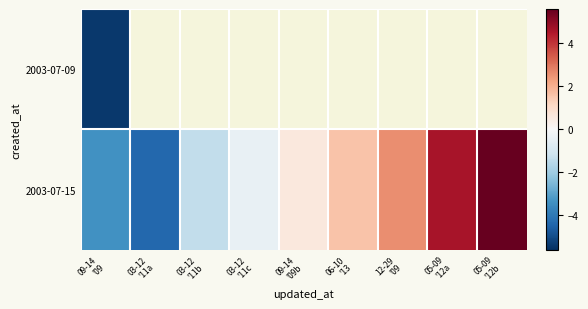

At which label is 2003-07-15 closest to 0?

03-12 '11c